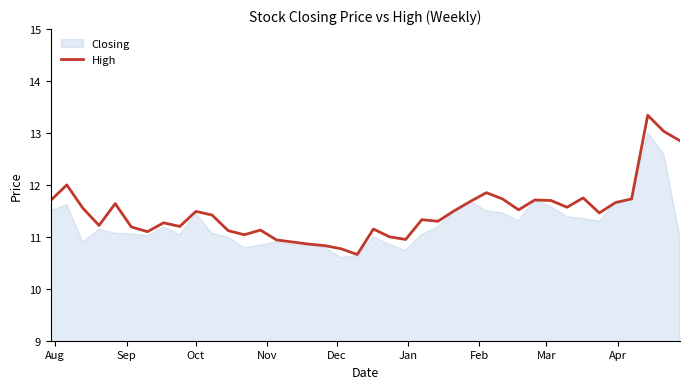

List the series in order of their peak value, lowest first.

Closing, High